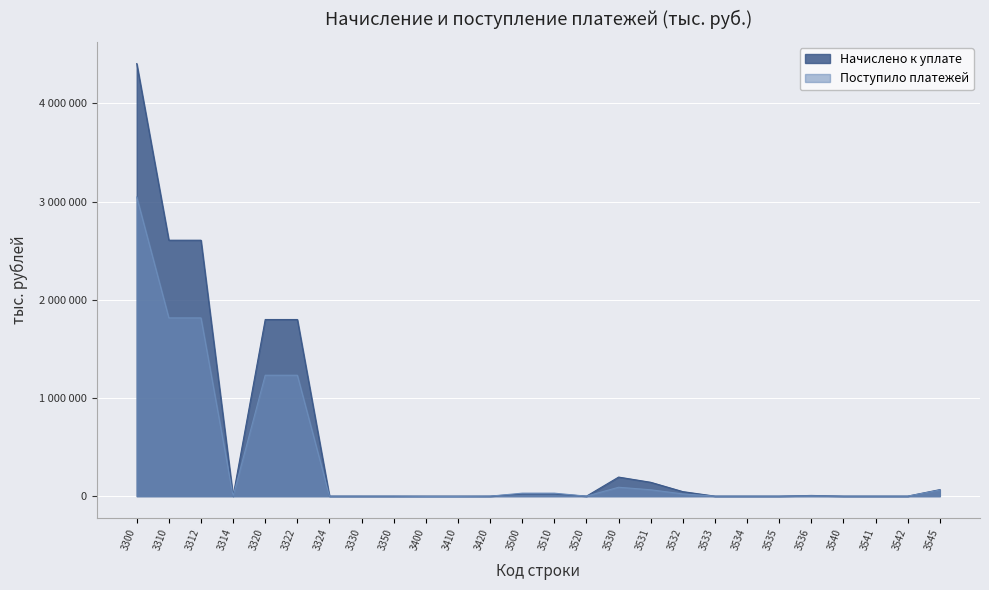

What is the average value of the Начислено к уплате series?

527583